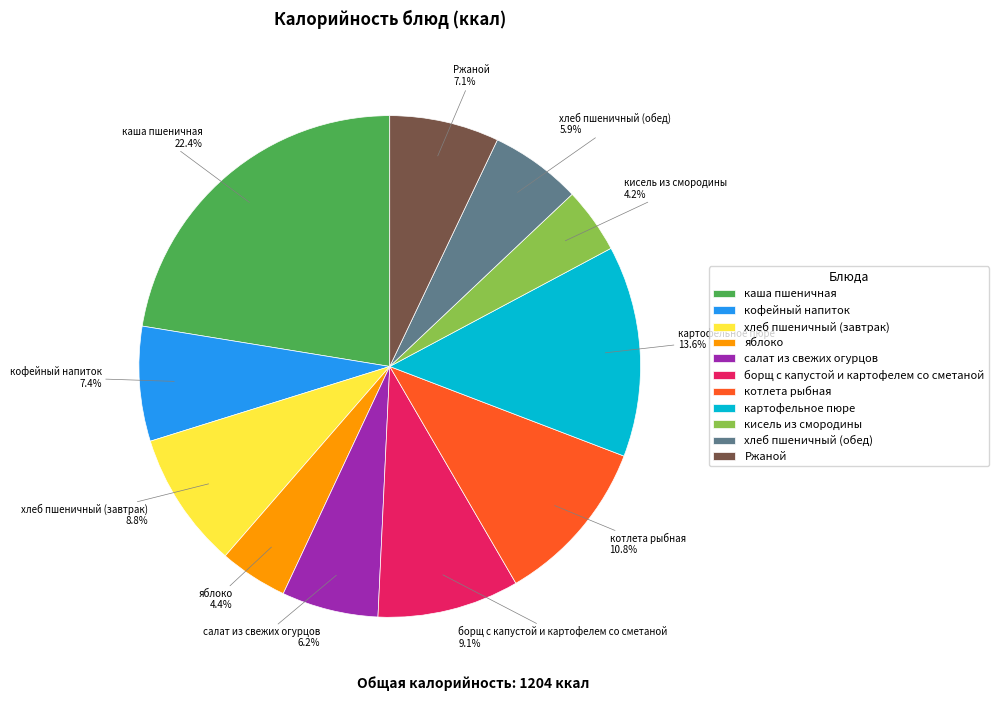

The яблоко slice represents 4% of the pie. True or false?

True